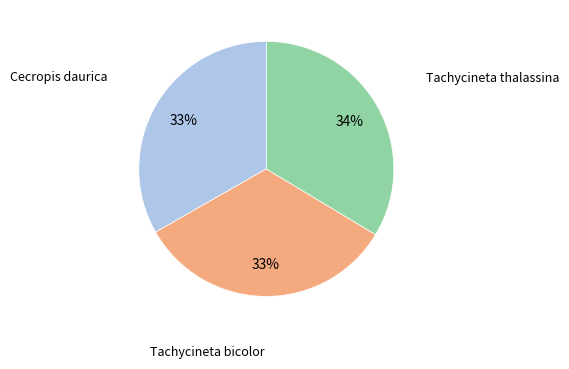

To the nearest percent, what is the average slice percentage?

33%